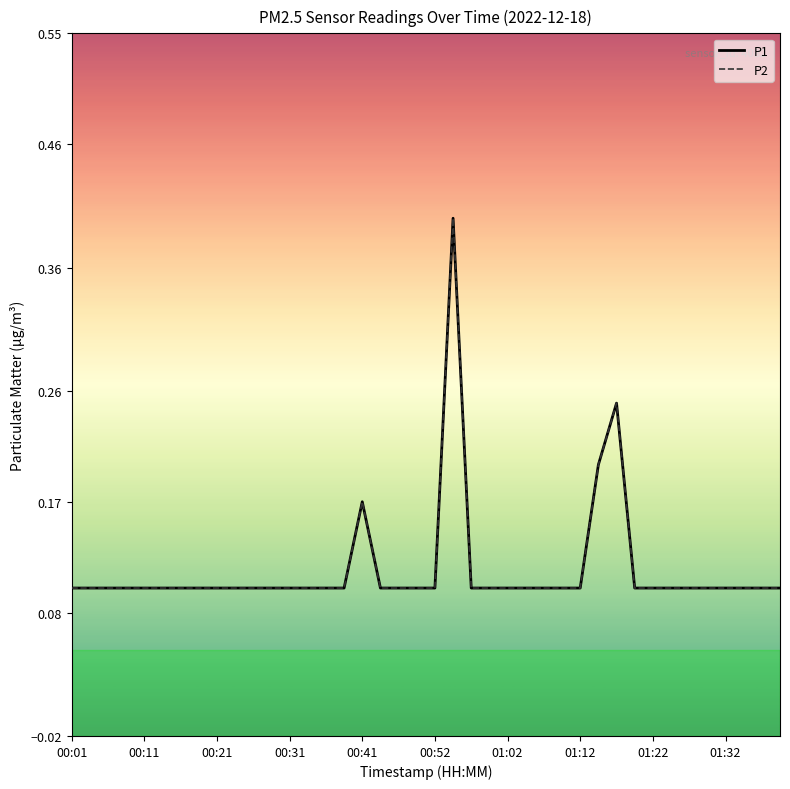

True or false: P1 and P2 intersect in this chart.

False